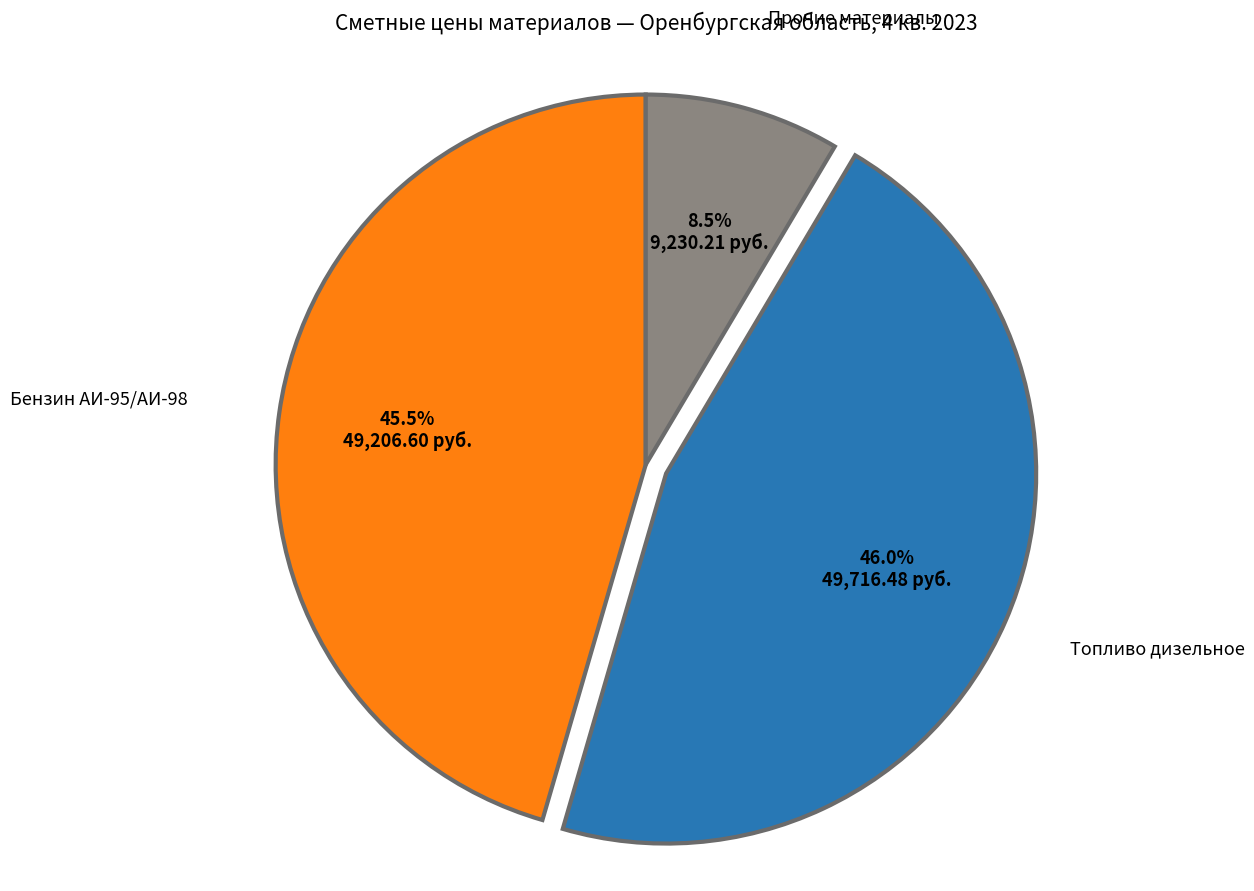

Is there any slice that represents more than half of the pie?

No